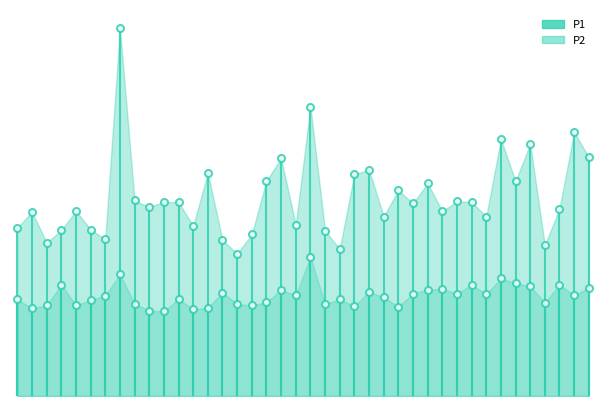

At 01:08, list the series in order from largest to smallest.

P1, P2